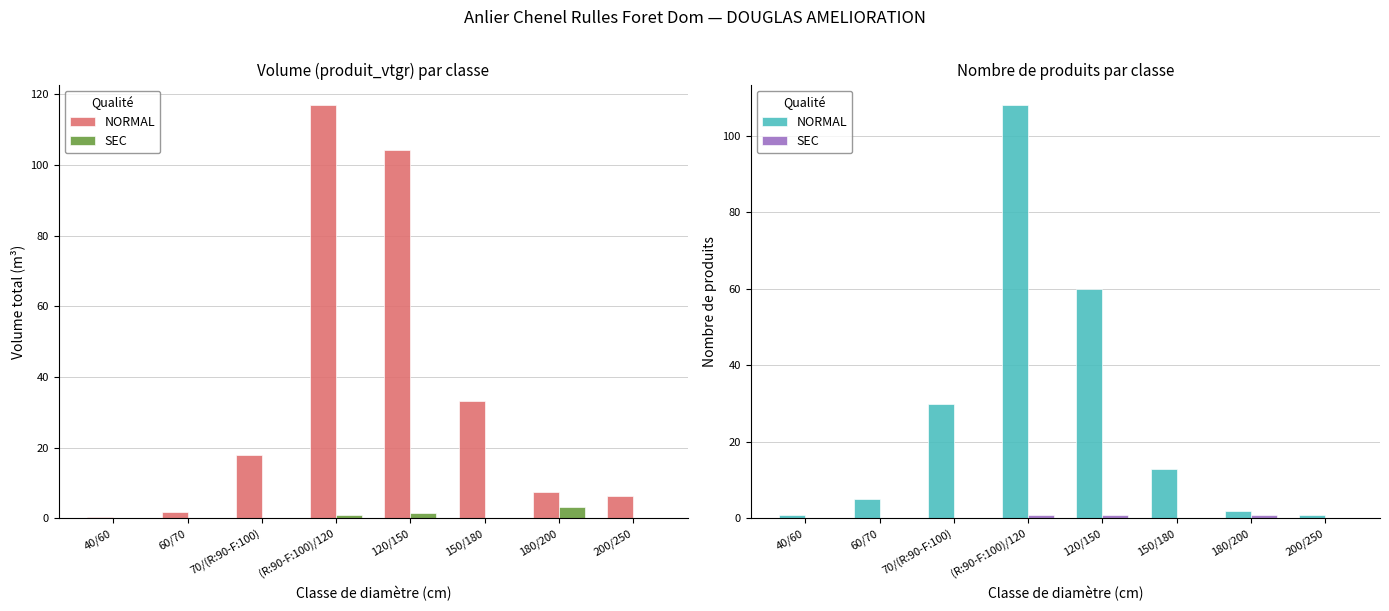

At which label is SEC closest to 0?

40/60